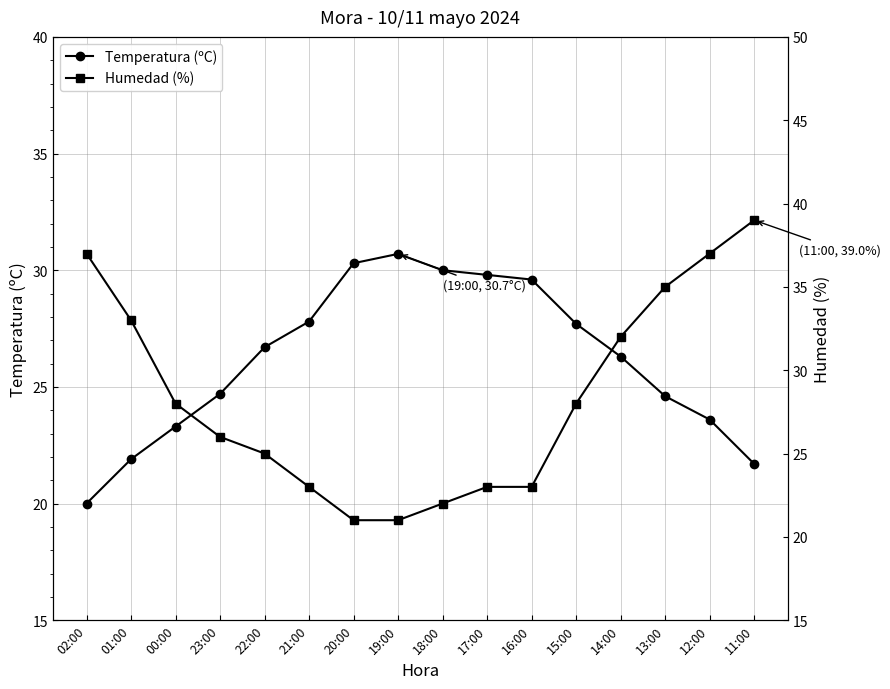

What is the sum of all Humedad (%) values?

453.0